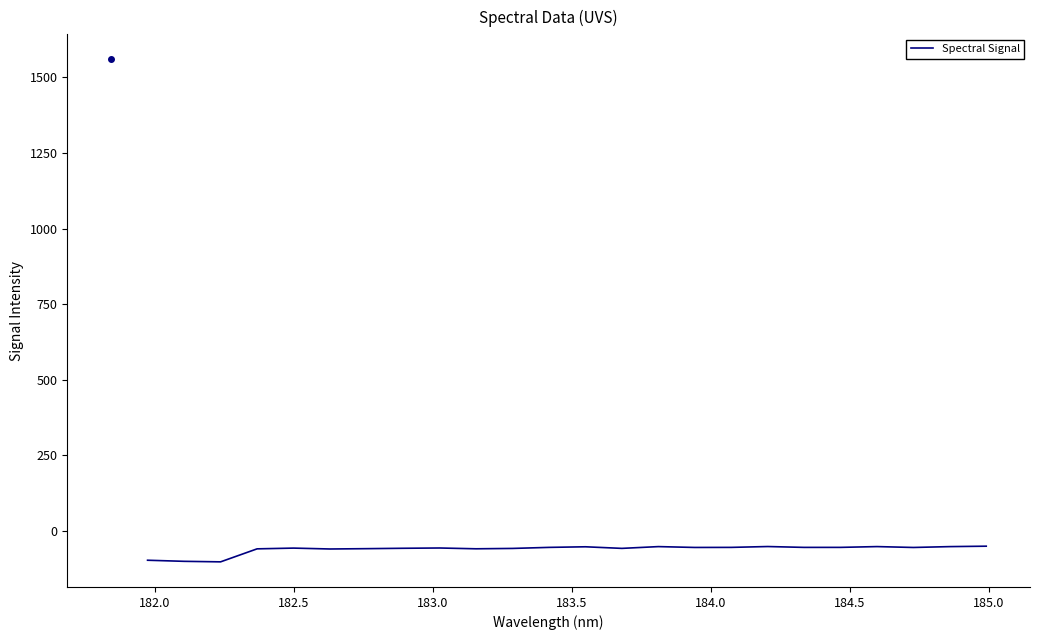

What is the difference between the maximum and minimum values?

51.8